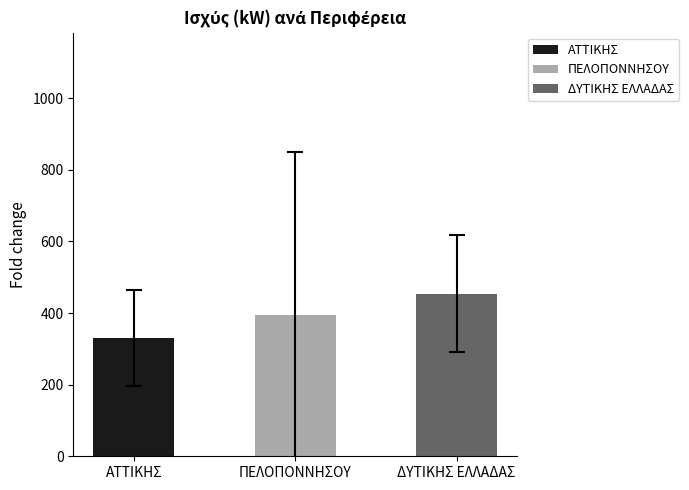

Where is the data nearest to the value 684?

ΔΥΤΙΚΗΣ ΕΛΛΑΔΑΣ